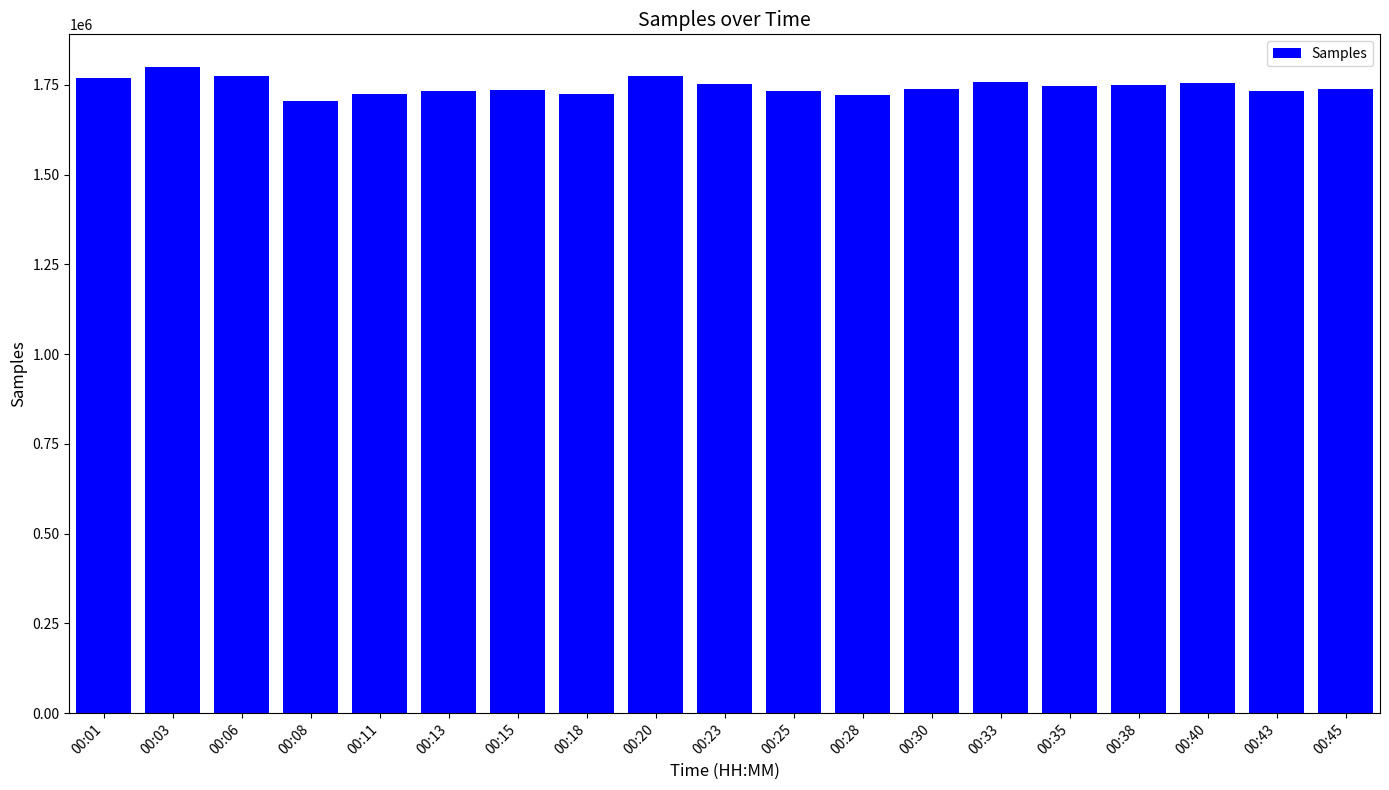

Which label corresponds to the smallest value in the chart?

00:08